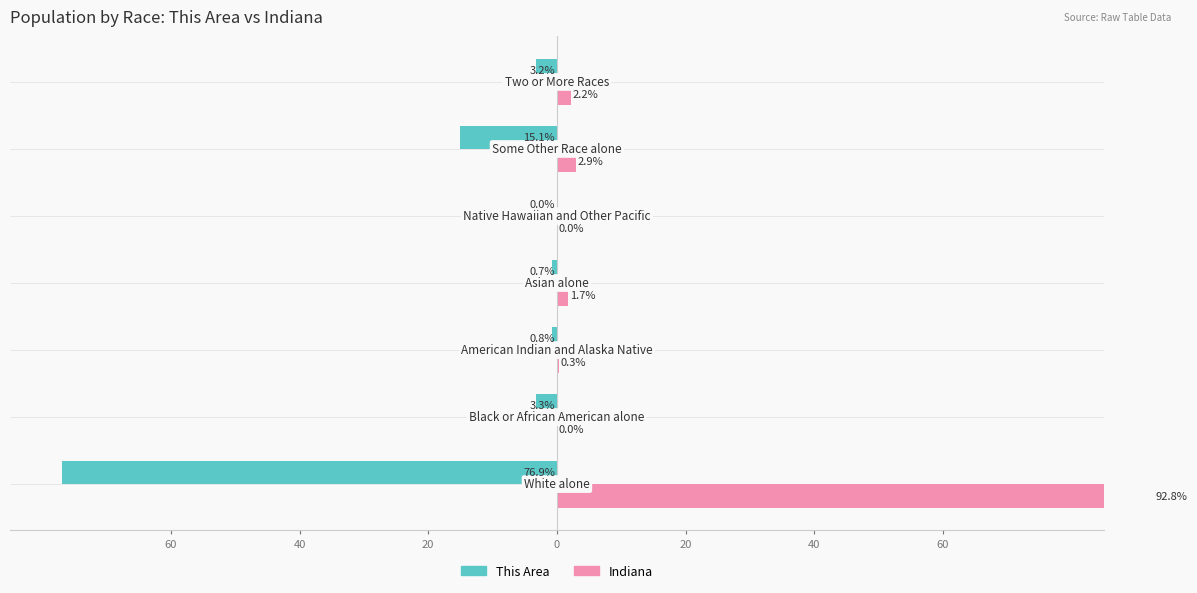

How many bars are there in total?

14